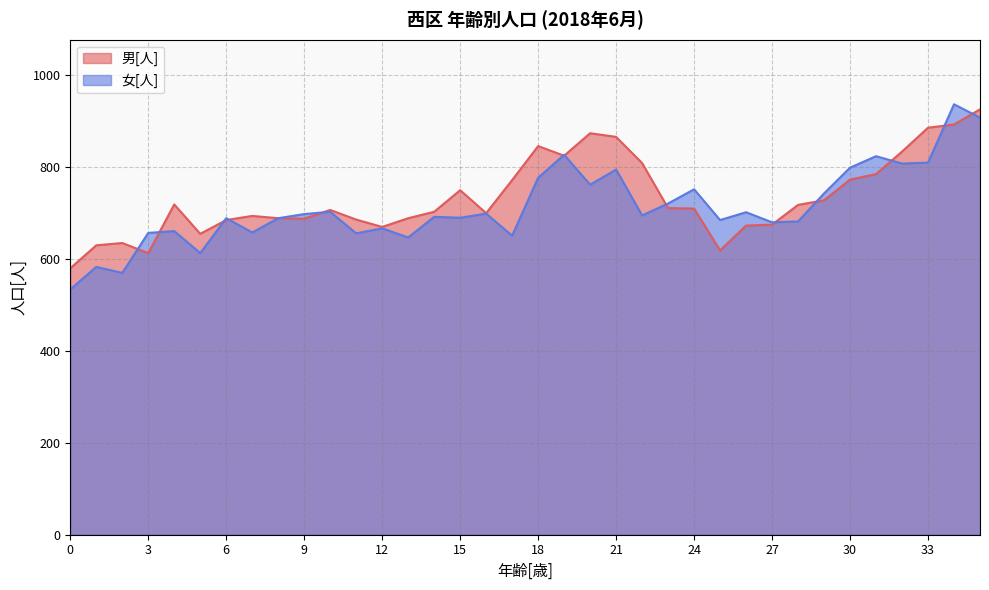

At which category does 男[人] reach its first local peak?

2